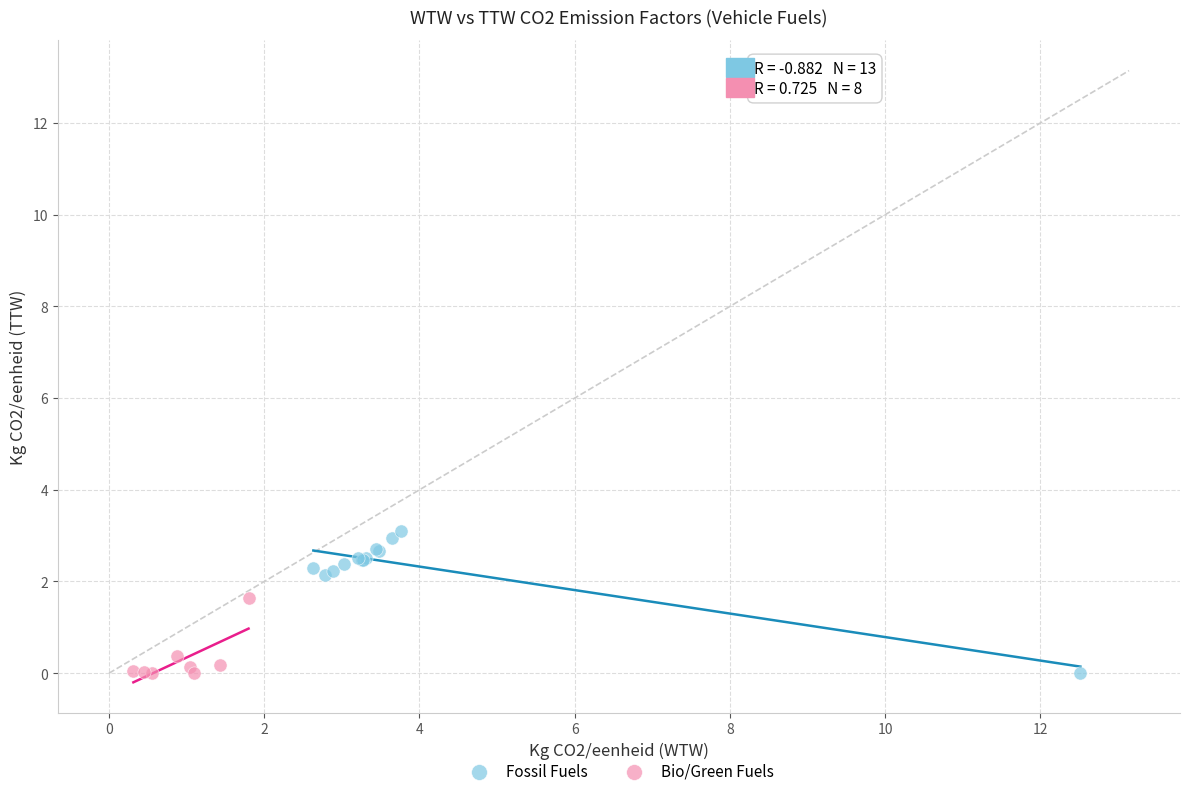

Which series reaches the maximum Y coordinate?

Fossil Fuels